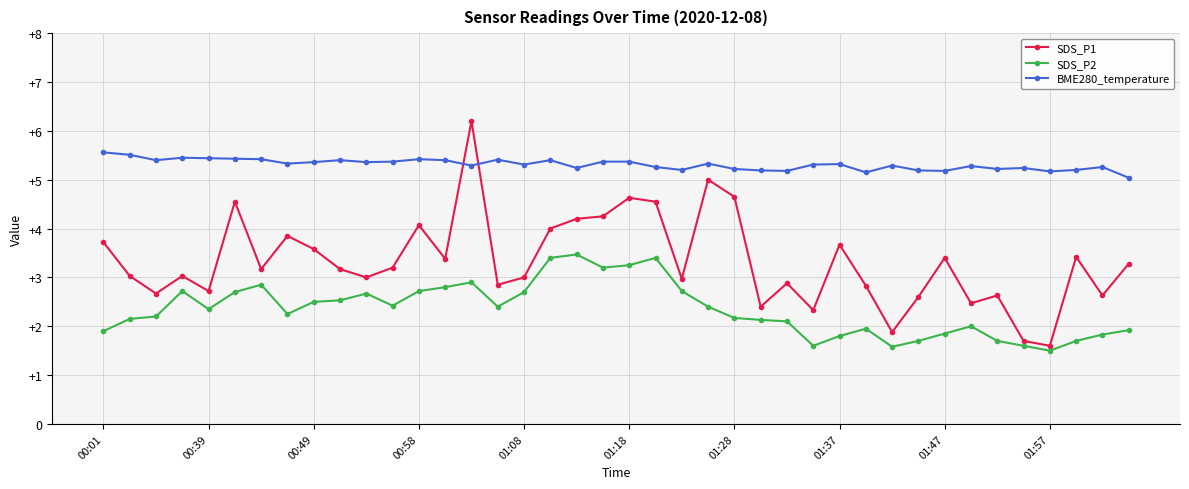

Rank the series by their average value, from lowest to highest.

SDS_P2, SDS_P1, BME280_temperature